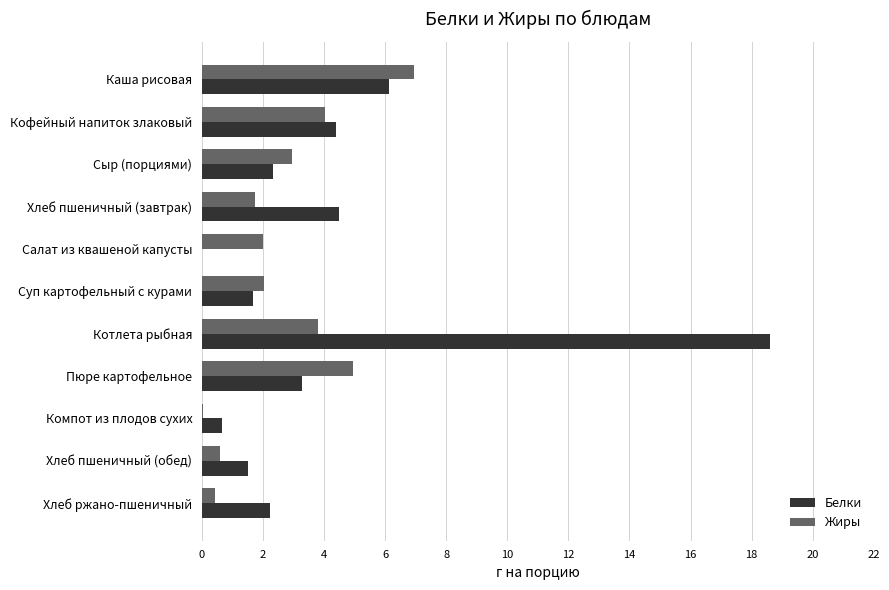

What is the sum of all Белки values?

45.3